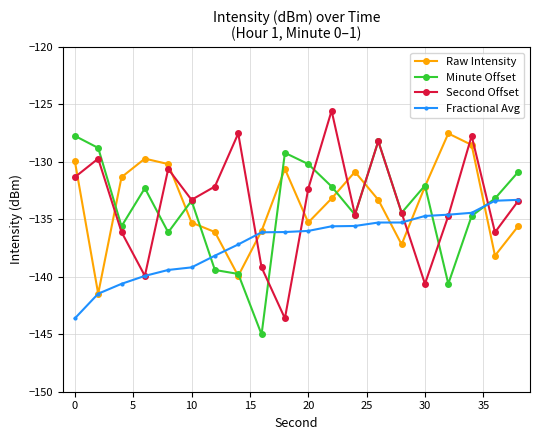

How many intersections are there between Raw Intensity and Second Offset?

9